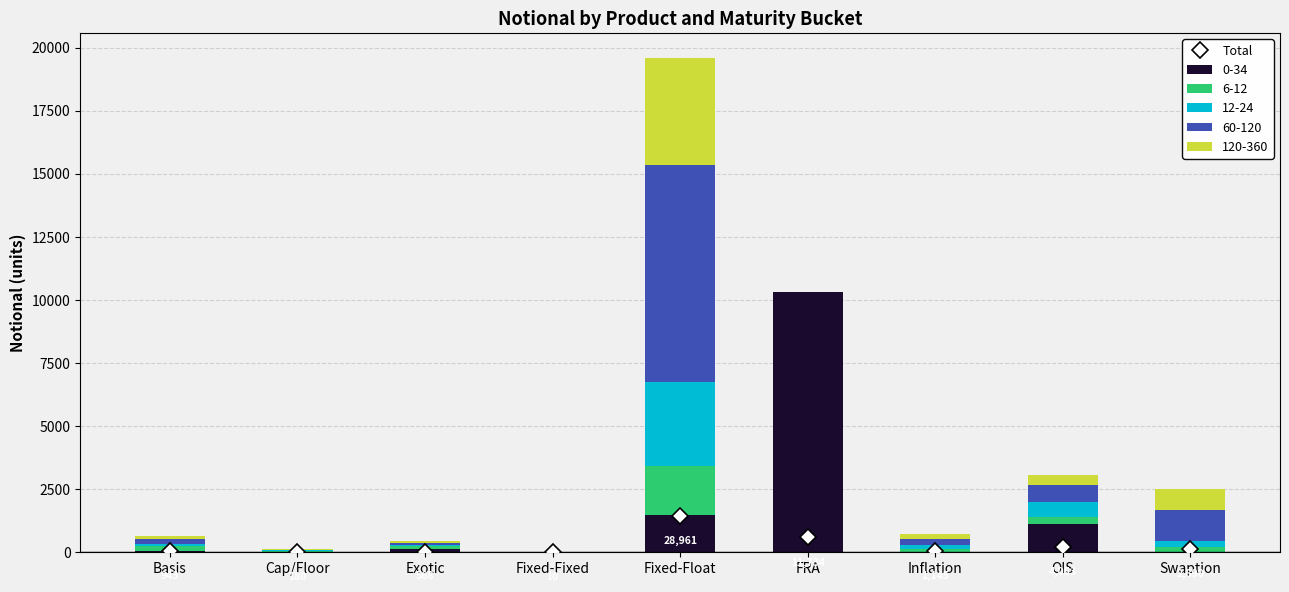

At which label does 0-34 reach its peak?

FRA